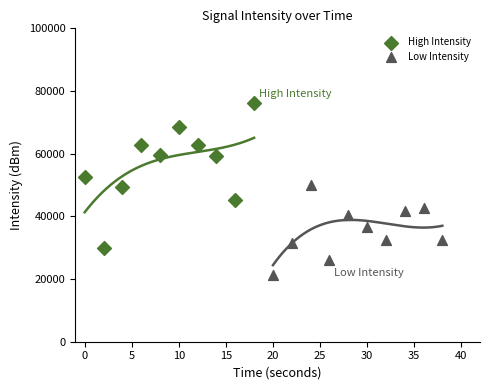

Which series has the largest Y range (max minus min)?

High Intensity